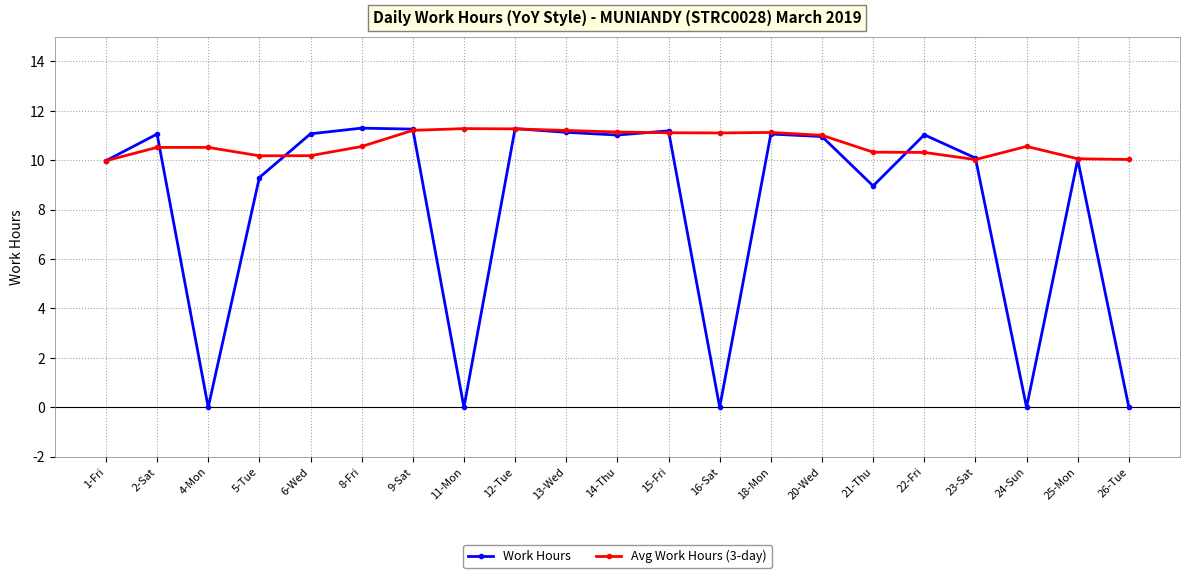

List the series in order of their overall mean, lowest first.

Work Hours, Avg Work Hours (3-day)